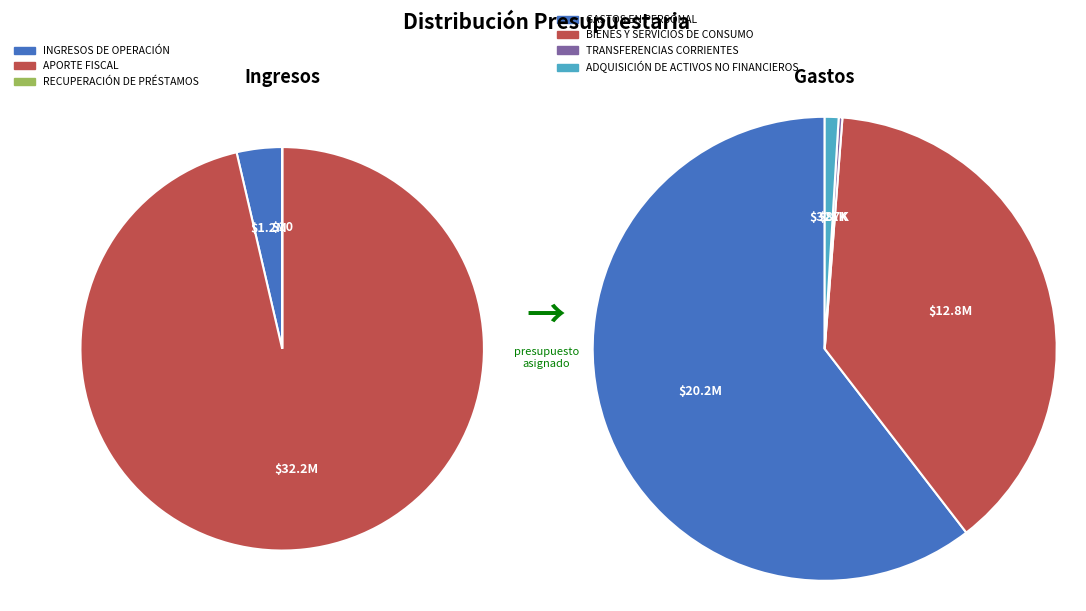

How many segments does this pie chart have?

7